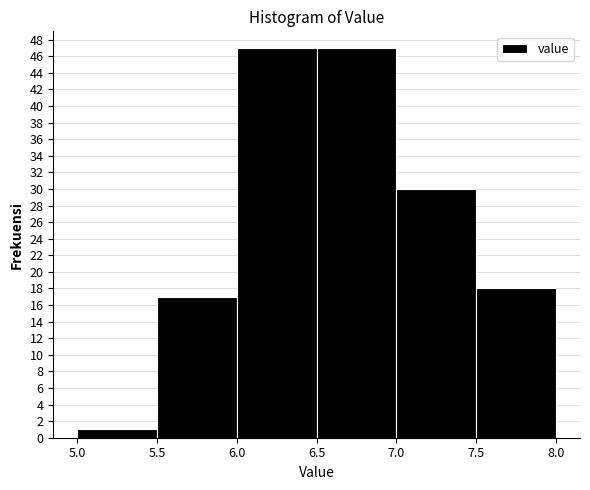

Reading left to right, transcribe this chart: for each bar, give the range it covers on the x-axis and its height. The values are not printed on the chart, so give them approximately, as read against the axis.

5.0 to 5.5: 1
5.5 to 6.0: 17
6.0 to 6.5: 47
6.5 to 7.0: 47
7.0 to 7.5: 30
7.5 to 8.0: 18